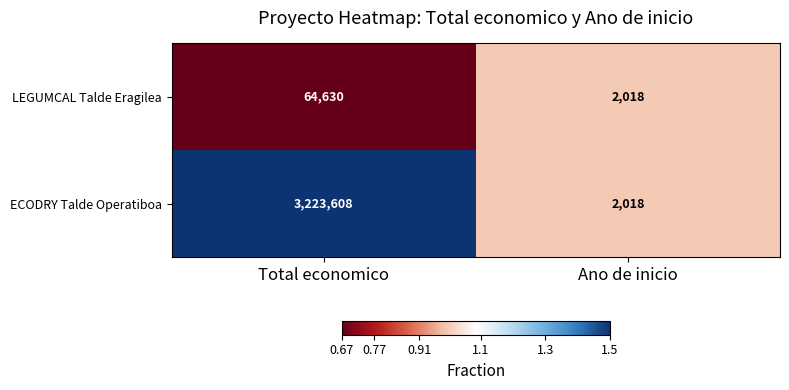

What is the total value across all series at Total economico?

3288238